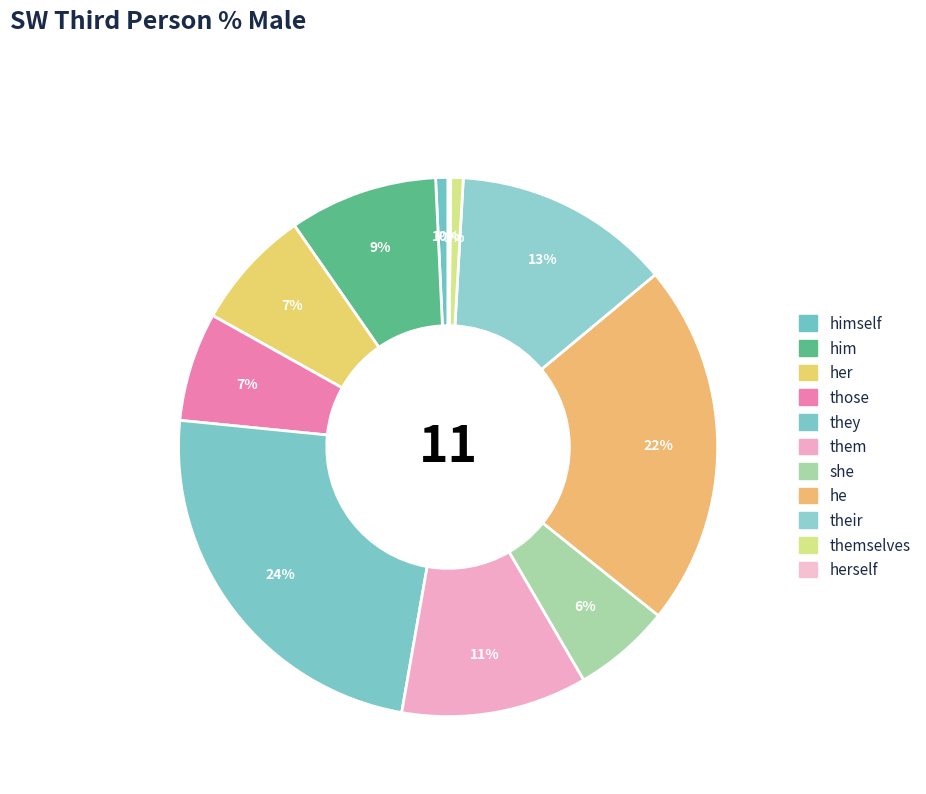

Rank the categories by value from lowest to highest.

herself, himself, themselves, she, those, her, him, them, their, he, they